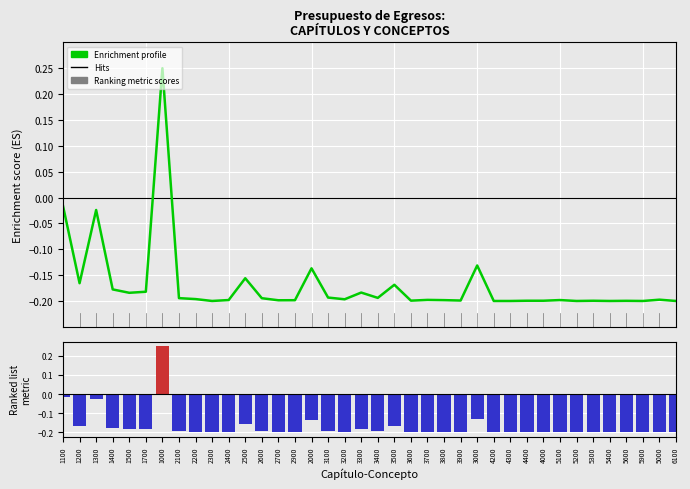

How many values in the Enrichment profile series are below 0?

37